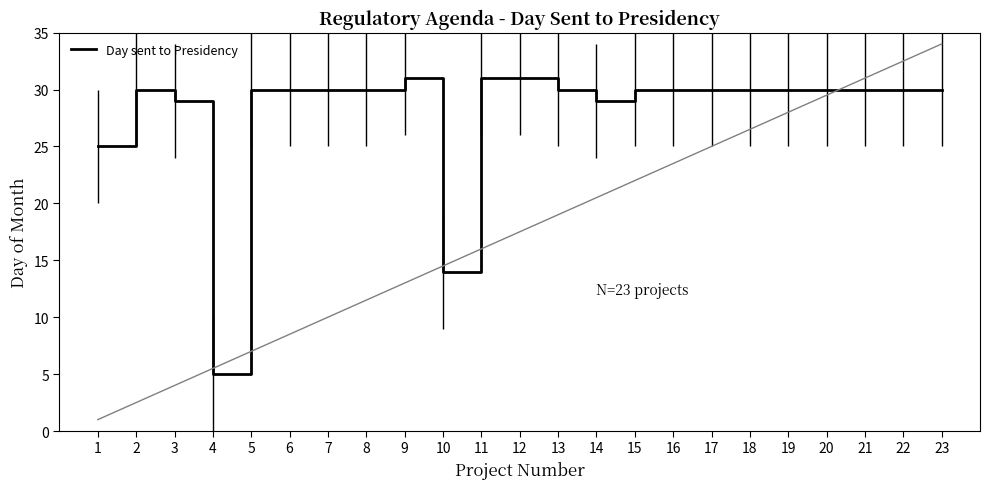

What is the difference between the maximum and minimum values?

26